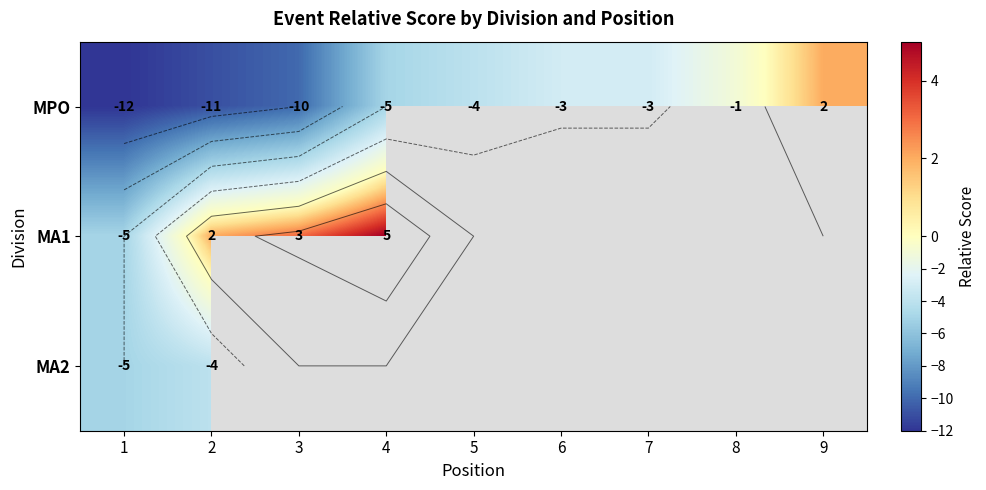

Which category has the highest value across all series?

4